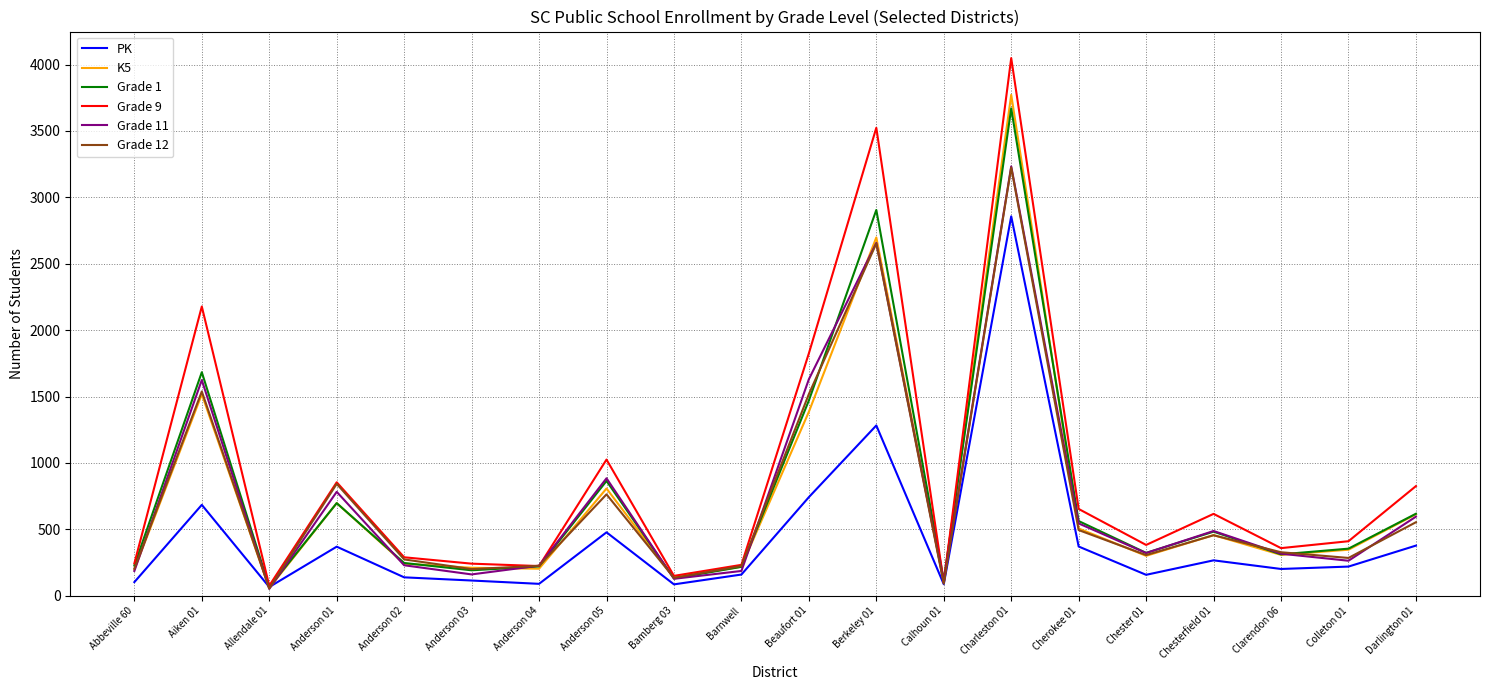

True or false: Grade 9 has a value of 415 at Abbeville 60.

False